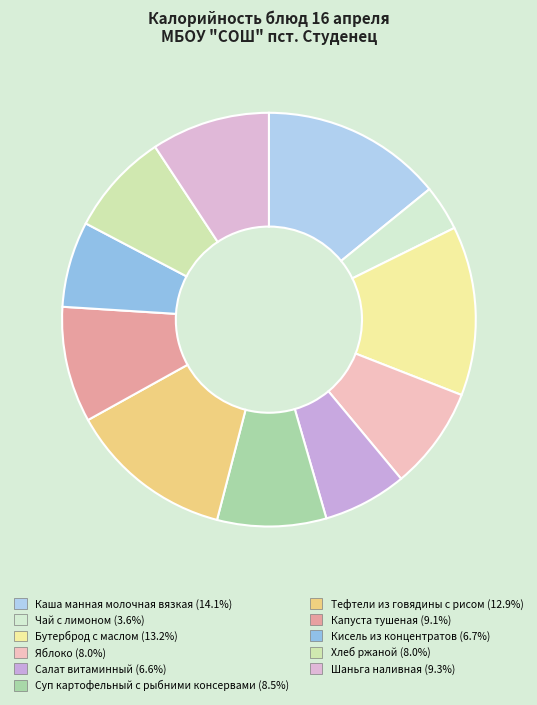

Is it true that Тефтели из говядины с рисом is 1% of the pie?

False